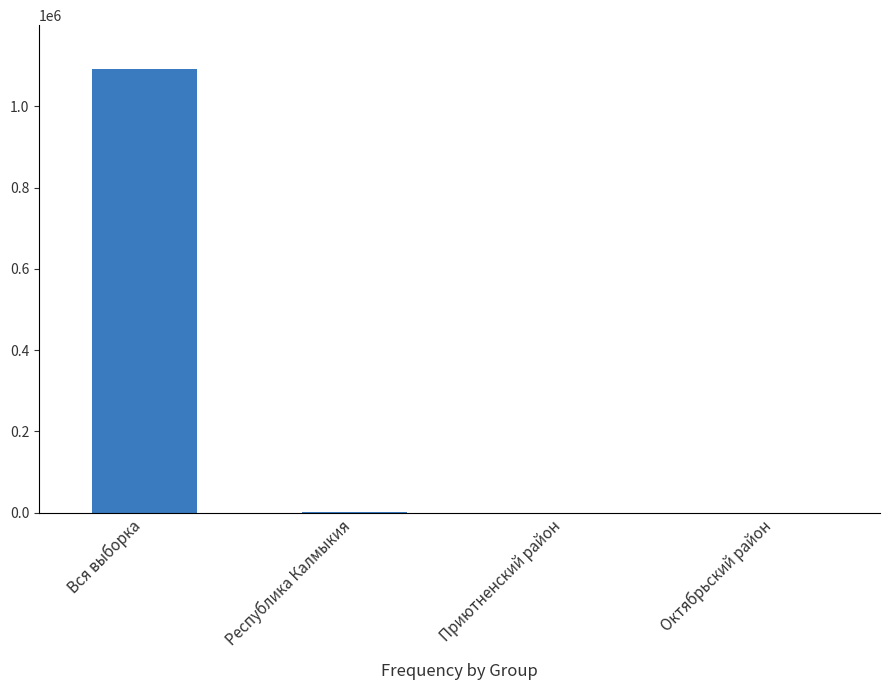

Are the bars horizontal?

No